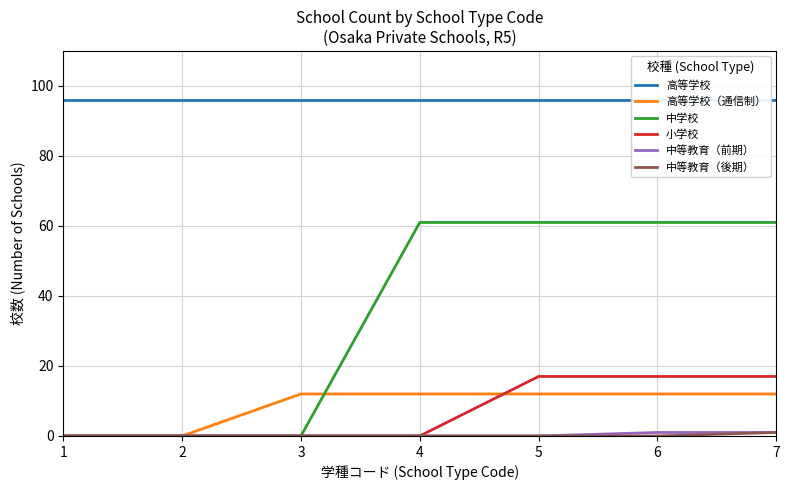

What is the value of the 小学校 point at the 7th from the left?

17